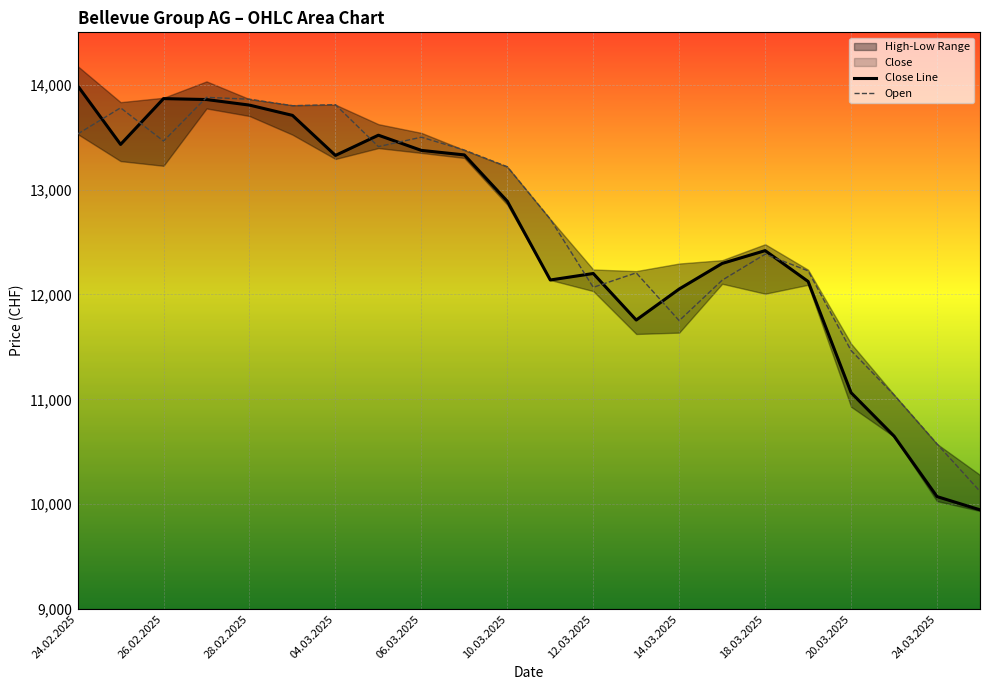

Reading left to right, extract all data points from this chart.

Close Line: 13991	13431	13868	13859	13806	13708	13326	13519	13374	13331	12889	12138	12200	11756	12052	12296	12418	12124	11063	10649	10072	9946
Open: 13530	13780	13463	13880	13862	13800	13810	13410	13500	13377	13218	12718	12068	12206	11750	12136	12384	12225	11465	11041	10574	10122